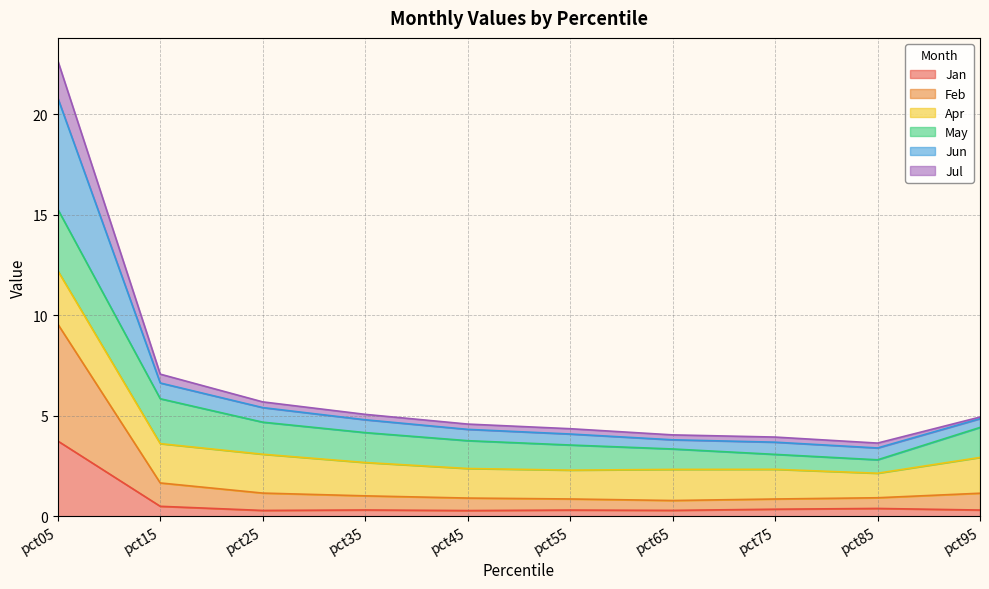

The value of Jan at pct15 is 0.5. True or false?

True